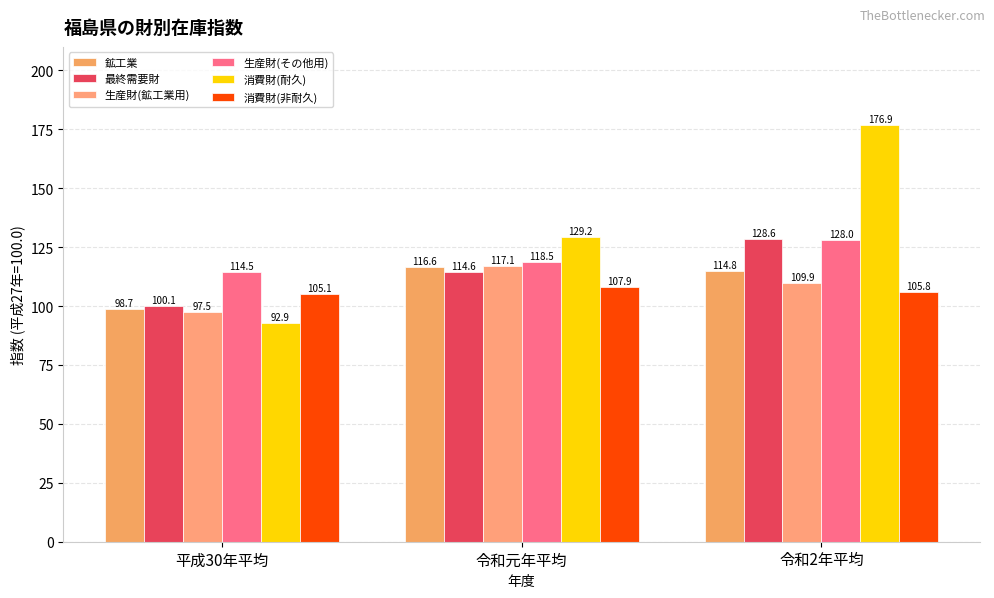

How many values in the 最終需要財 series are below 114?

1